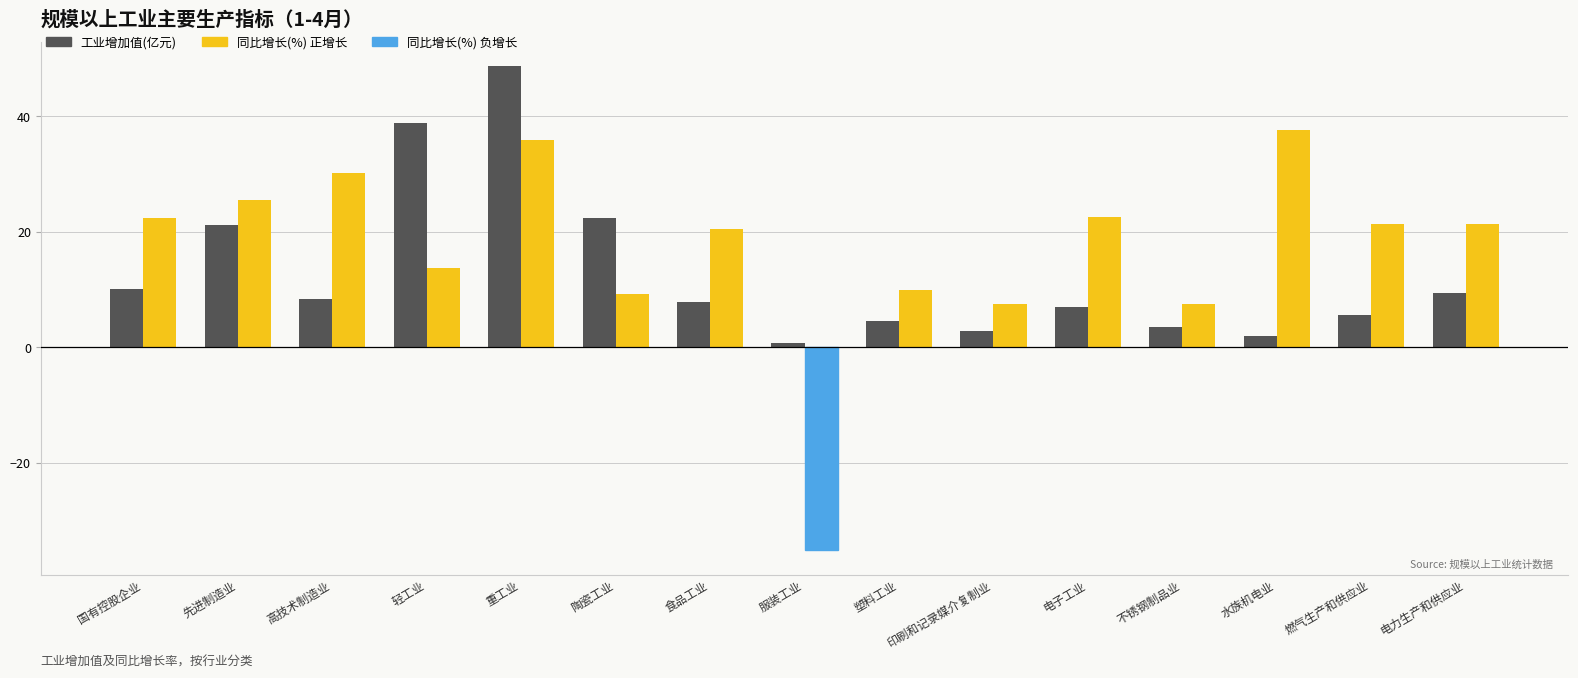

Which label corresponds to the largest value in the chart?

重工业